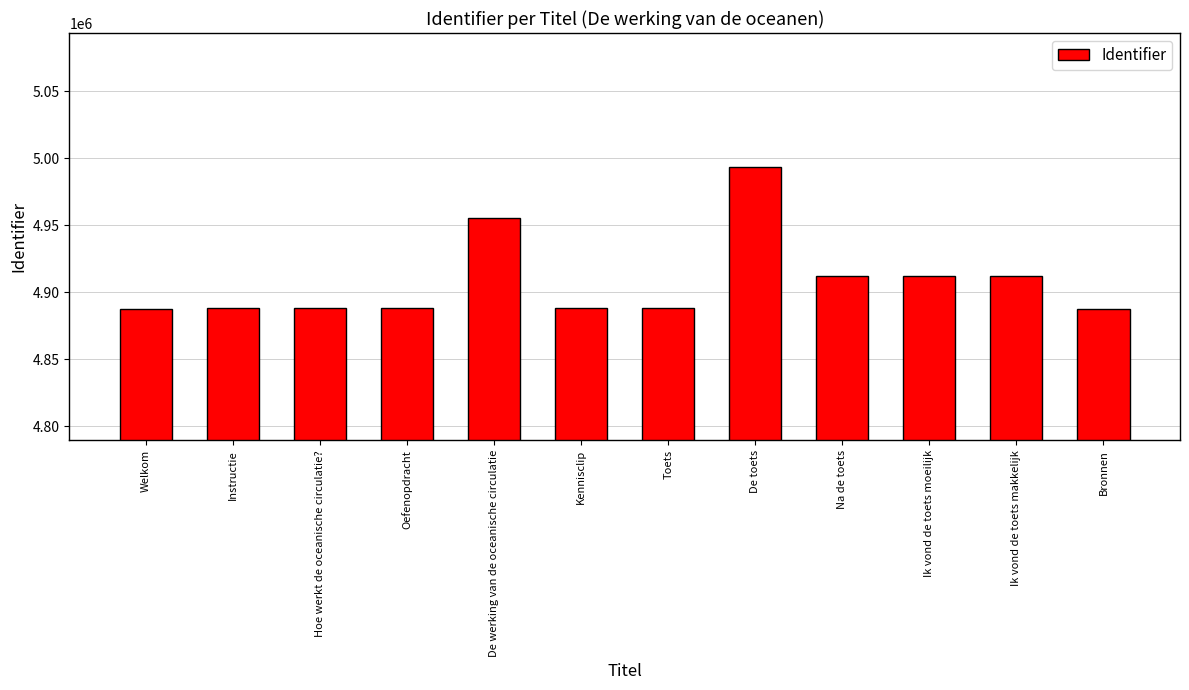

What is the greatest value displayed?

4993386